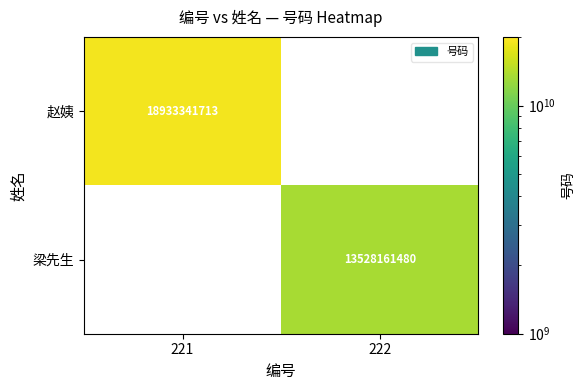

True or false: 赵姨 has a value of 18933341713 at 221.

True